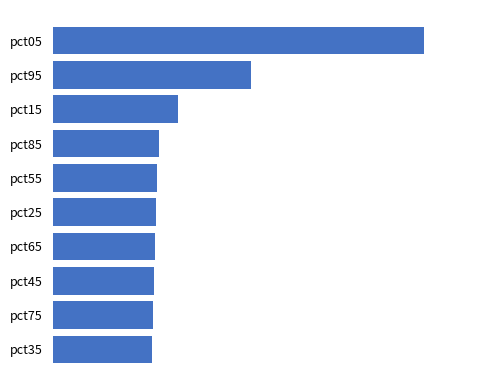

What is the sum of all values?

5.8